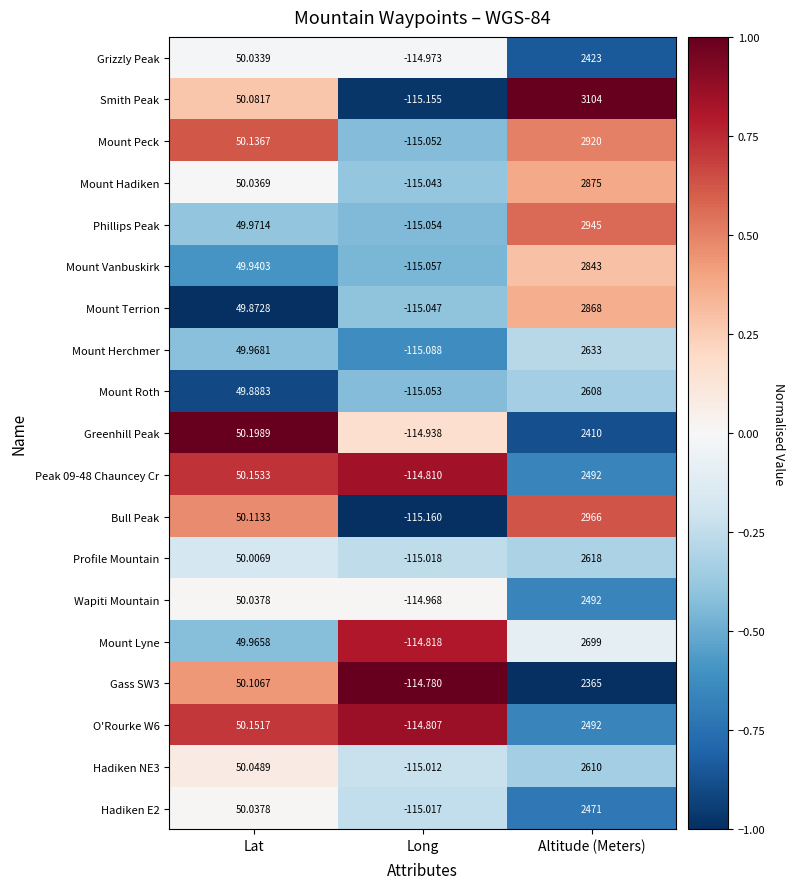

Which series has the largest total across all categories?

Smith Peak